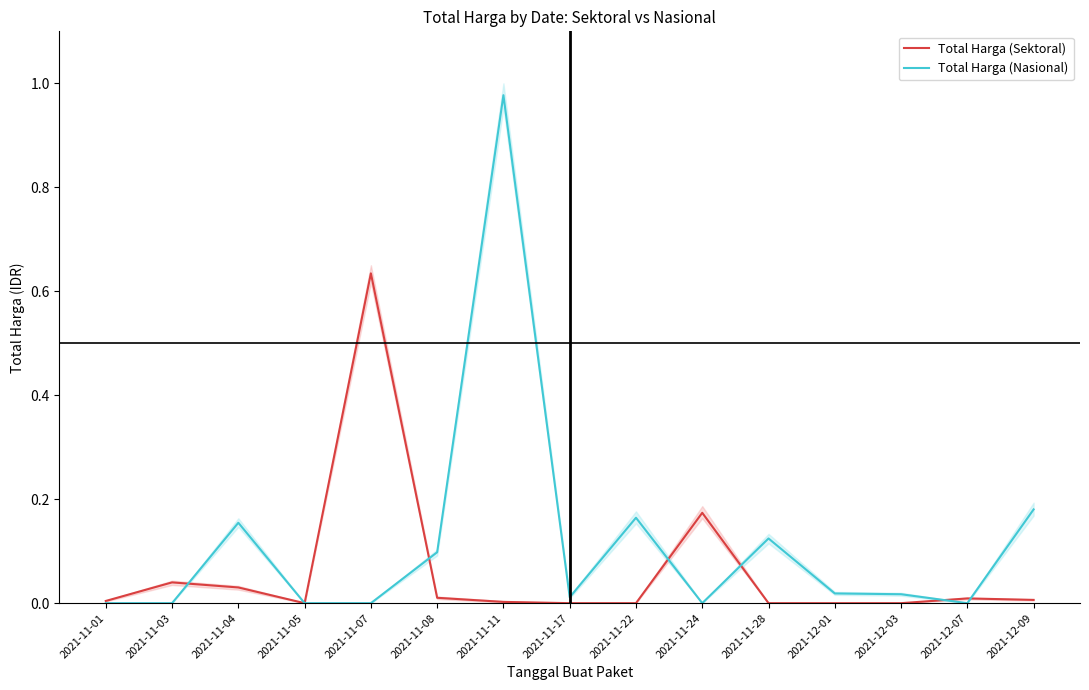

Reading left to right, what are all the values shown in this chart?

Total Harga (Sektoral): 0.0	0.0	0.0	0.0	0.6	0.0	0.0	0.0	0.0	0.2	0.0	0.0	0.0	0.0	0.0
Total Harga (Nasional): 0.0	0.0	0.2	0.0	0.0	0.1	1.0	0.0	0.2	0.0	0.1	0.0	0.0	0.0	0.2